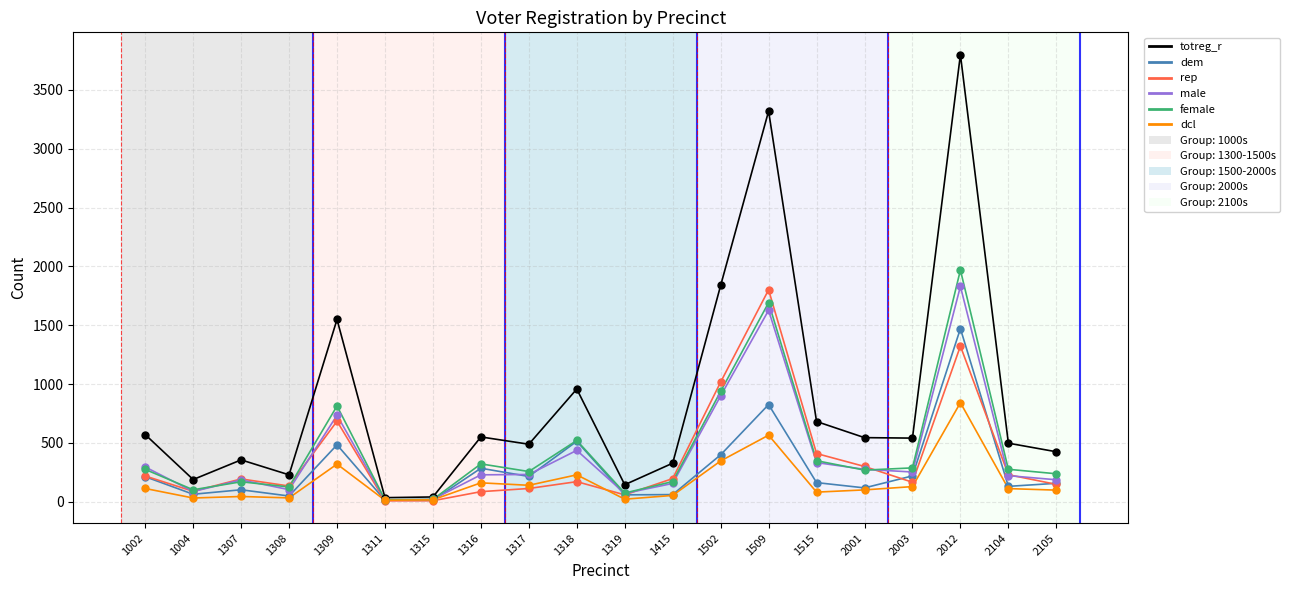

What is the spread (max minus min) of values at 2012?

2957